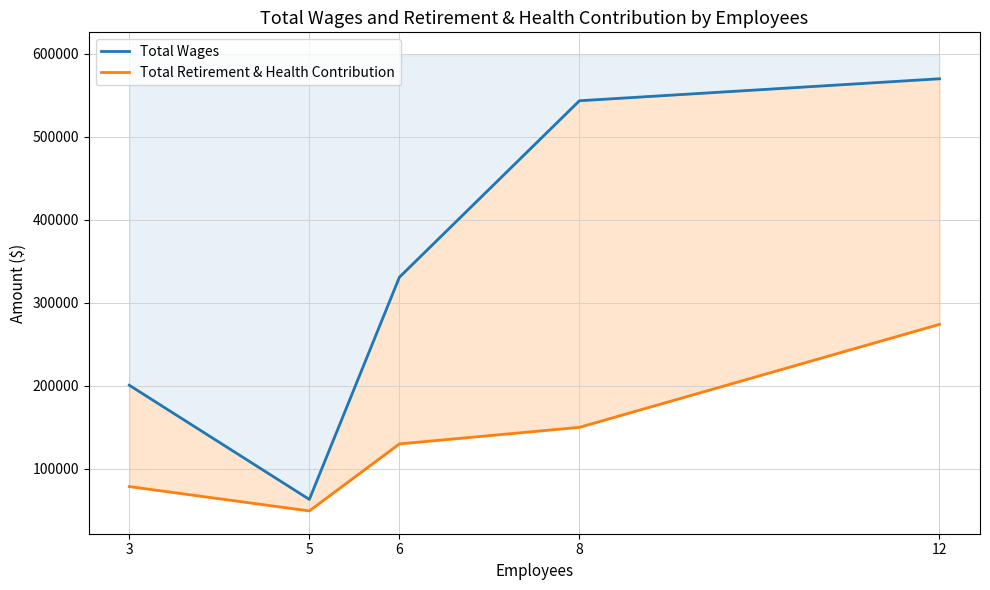

What is the difference between the Total Retirement & Health Contribution values at 8 and 5?

100718